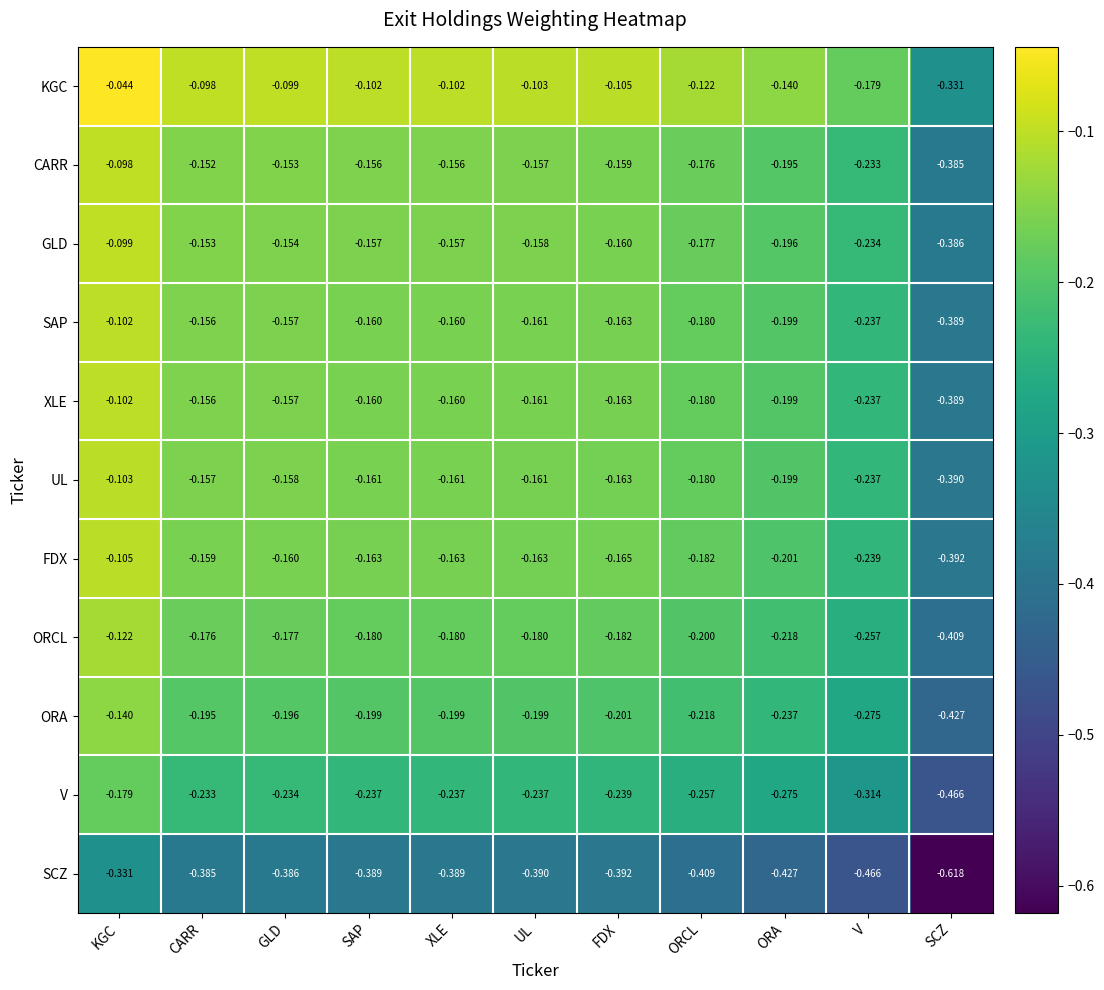

Count the number of data series in this chart.

11